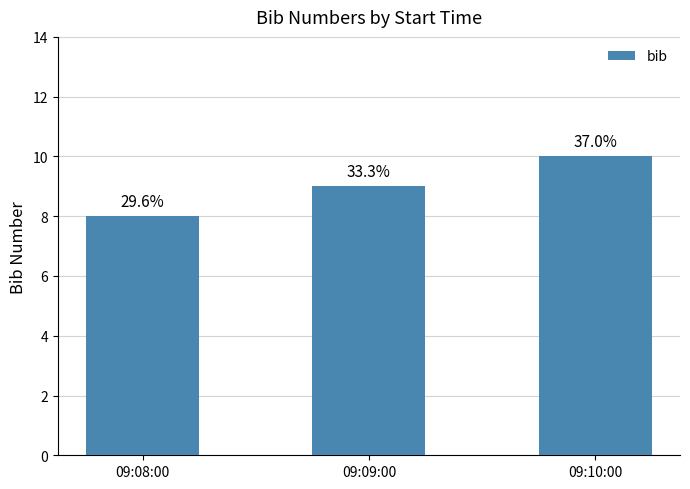

Which has a higher value, 09:09:00 or 09:10:00?

09:10:00